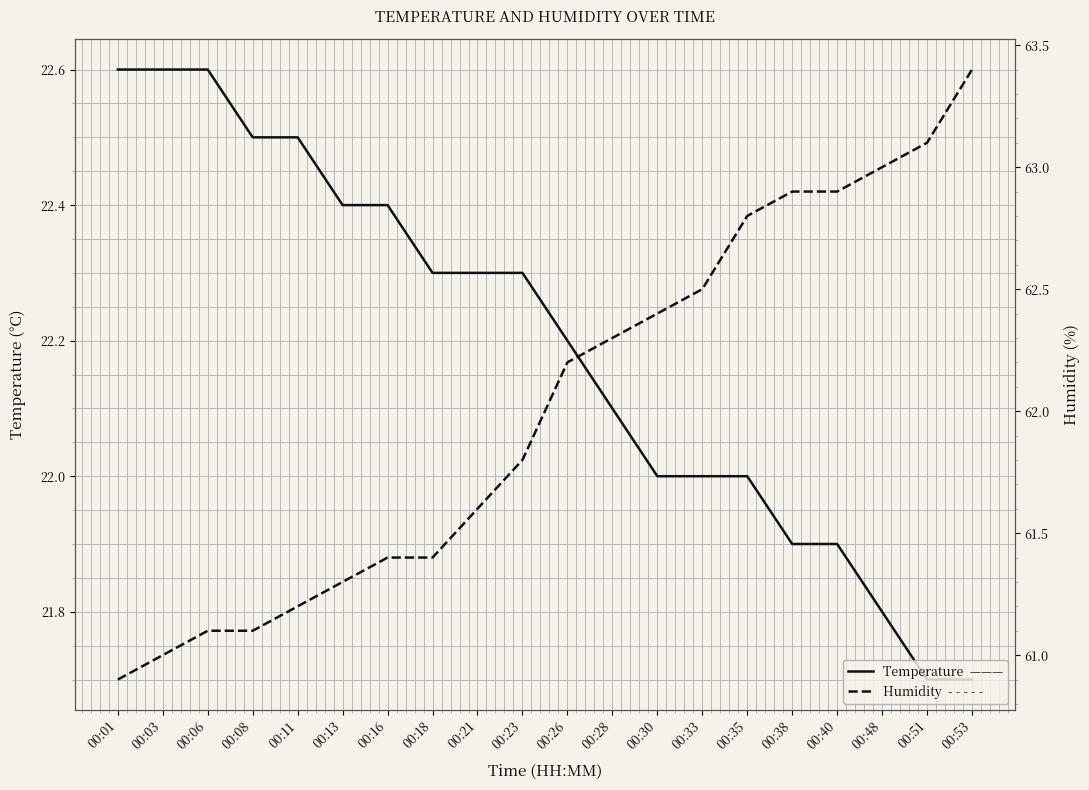

List the labels in order of Humidity value, largest first.

00:53, 00:51, 00:48, 00:38, 00:40, 00:35, 00:33, 00:30, 00:28, 00:26, 00:23, 00:21, 00:16, 00:18, 00:13, 00:11, 00:06, 00:08, 00:03, 00:01